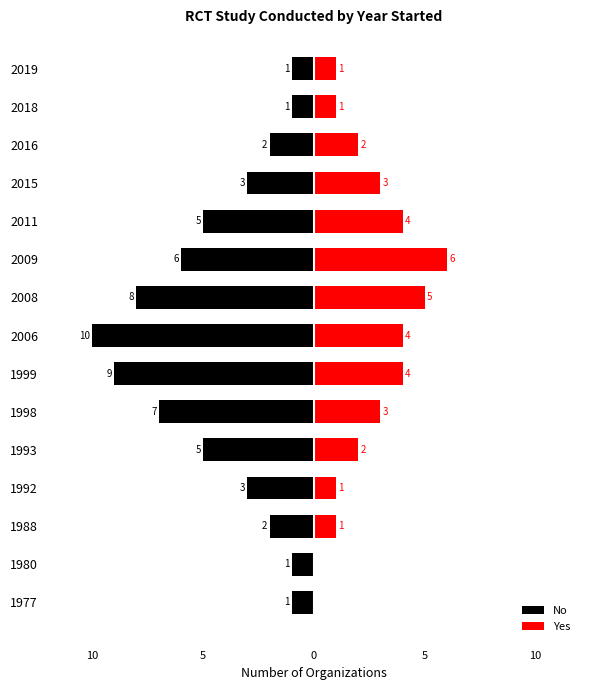

Reading left to right, what are all the values shown in this chart?

No: -1	-1	-2	-3	-5	-7	-9	-10	-8	-6	-5	-3	-2	-1	-1
Yes: 0	0	1	1	2	3	4	4	5	6	4	3	2	1	1